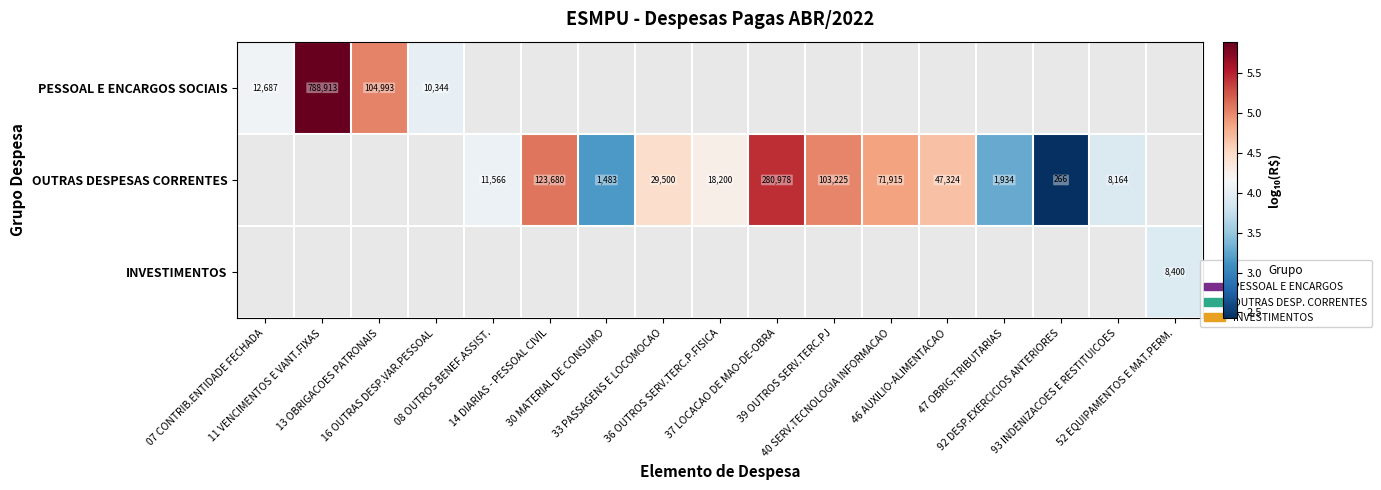

Which series has the widest spread of values?

PESSOAL E ENCARGOS SOCIAIS